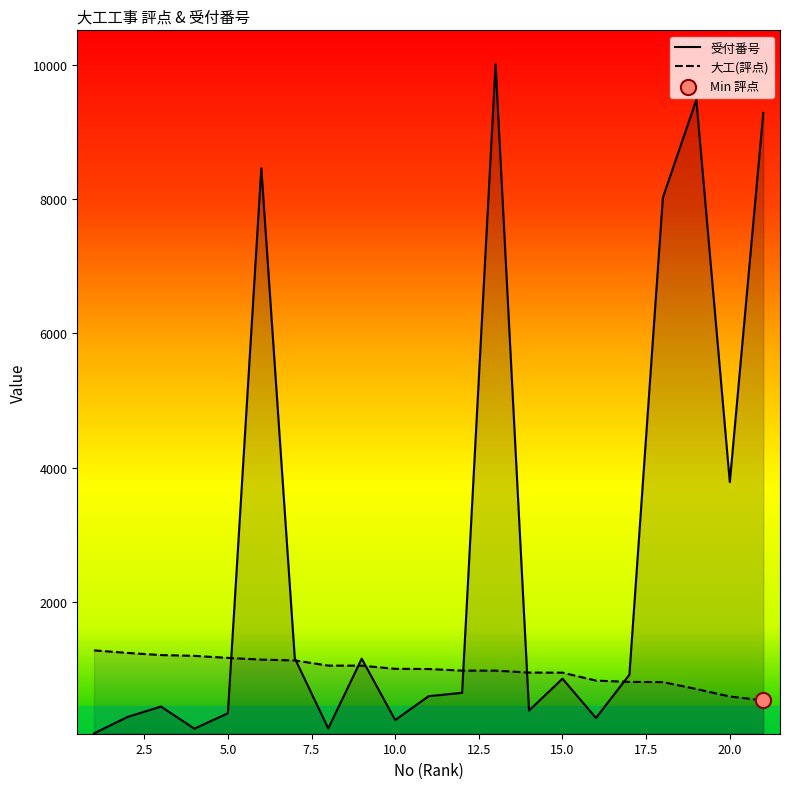

What is the total value across all series at 21?

9815